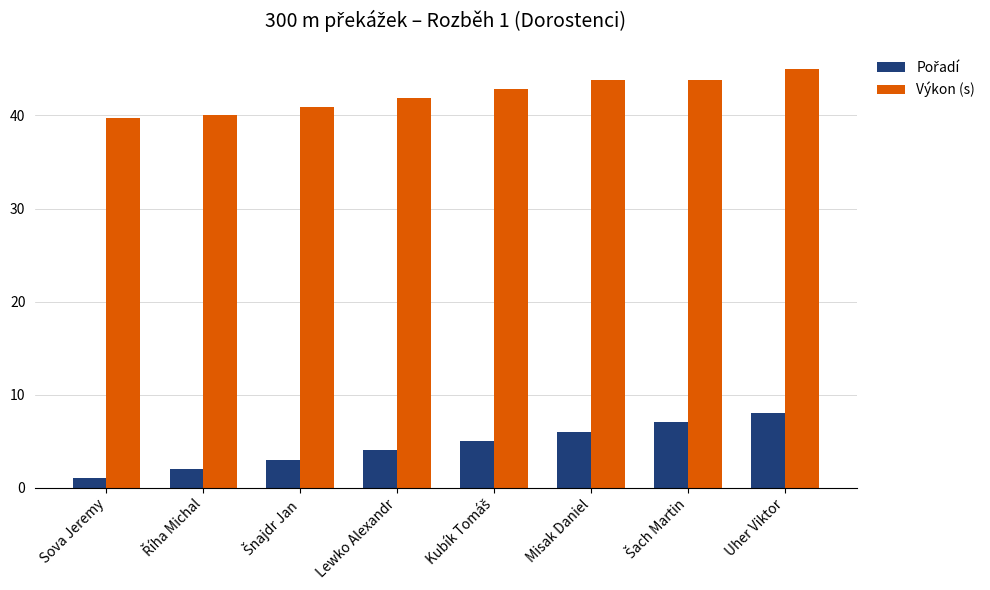

Which label corresponds to the largest value in the chart?

Uher Viktor